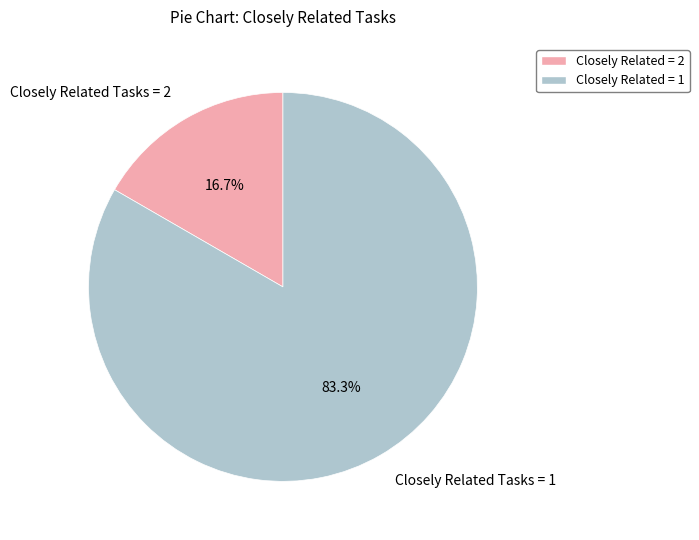

Do Closely Related Tasks = 2 and Closely Related Tasks = 1 together represent more than half of the pie?

Yes